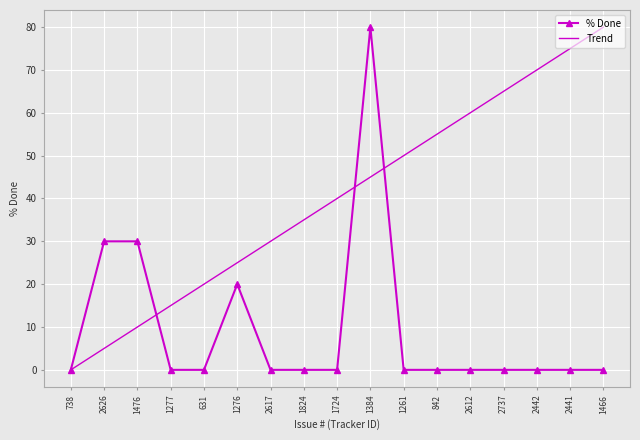

What position from the right is 2626?

16